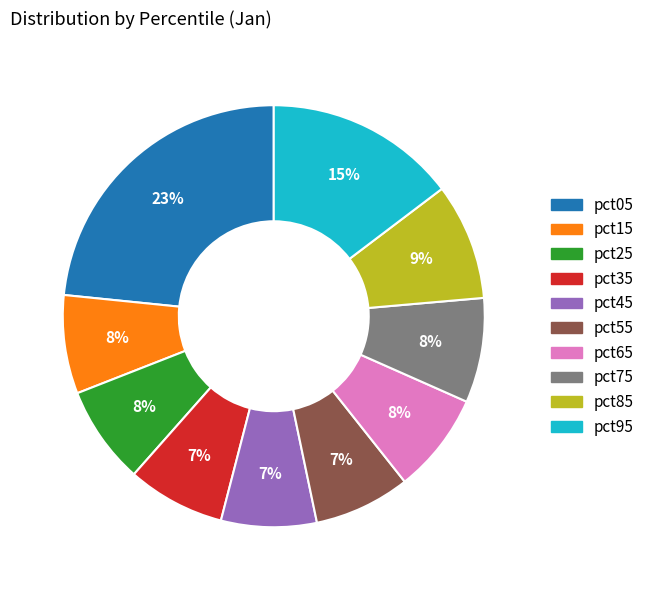

To the nearest percent, what is the combined percentage of pct15 and pct45?

15%